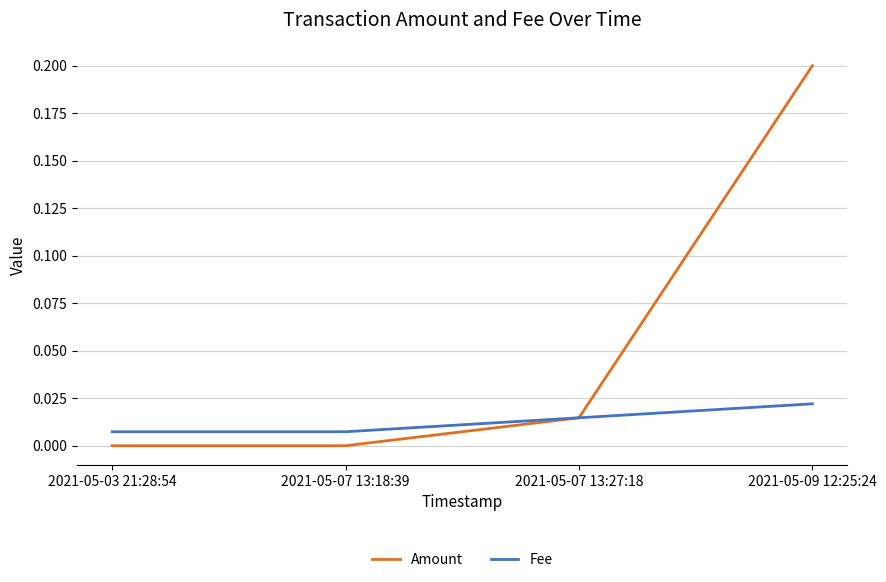

Between 2021-05-07 13:18:39 and 2021-05-07 13:27:18, which series saw the biggest shift?

Amount